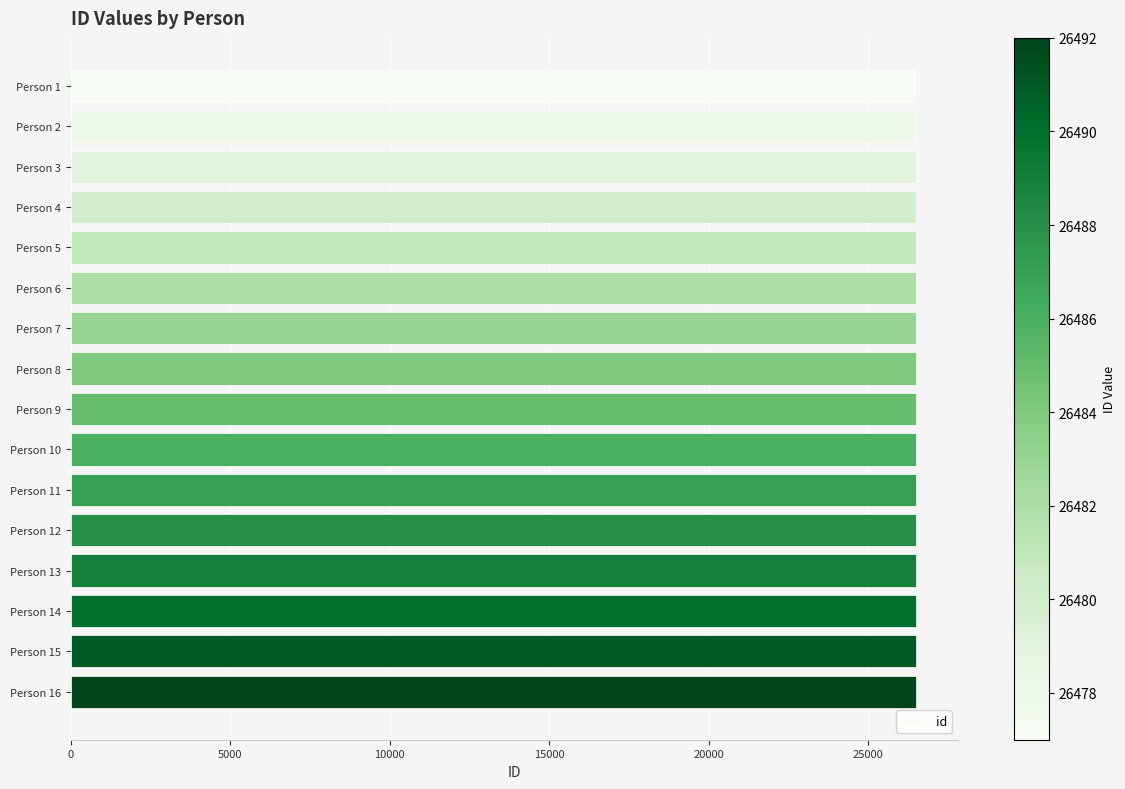

What is the ratio of the value at Person 10 to the value at Person 15?

1.0